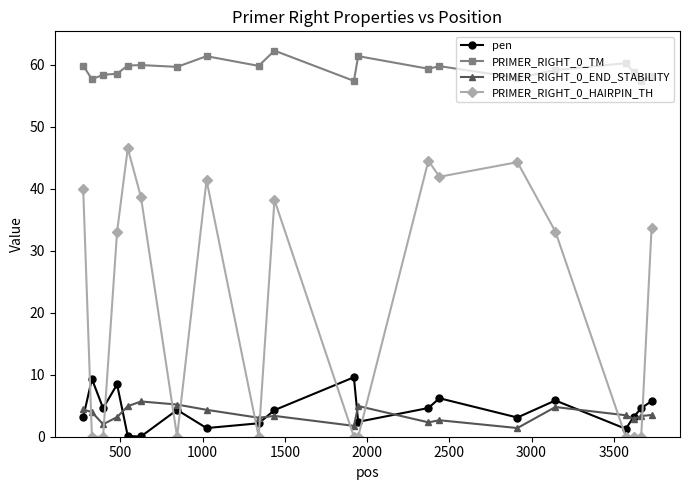

At how many categories does at least one series exceed 35?

20